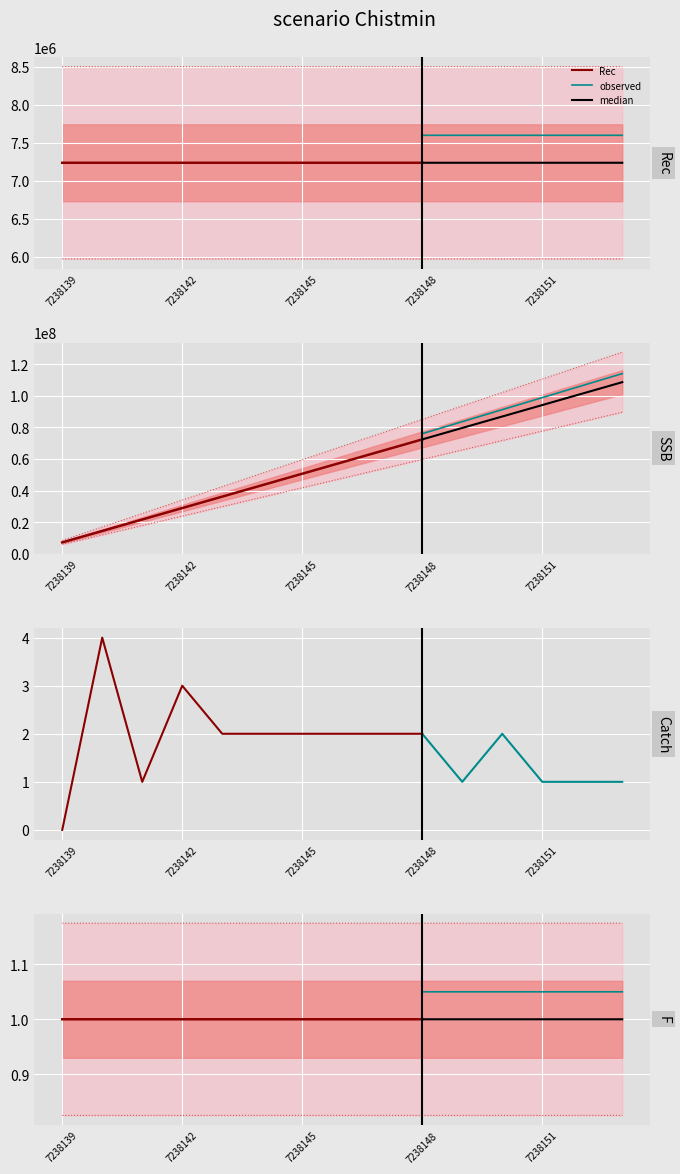

What is the label of the 10th point from the right?

7238139